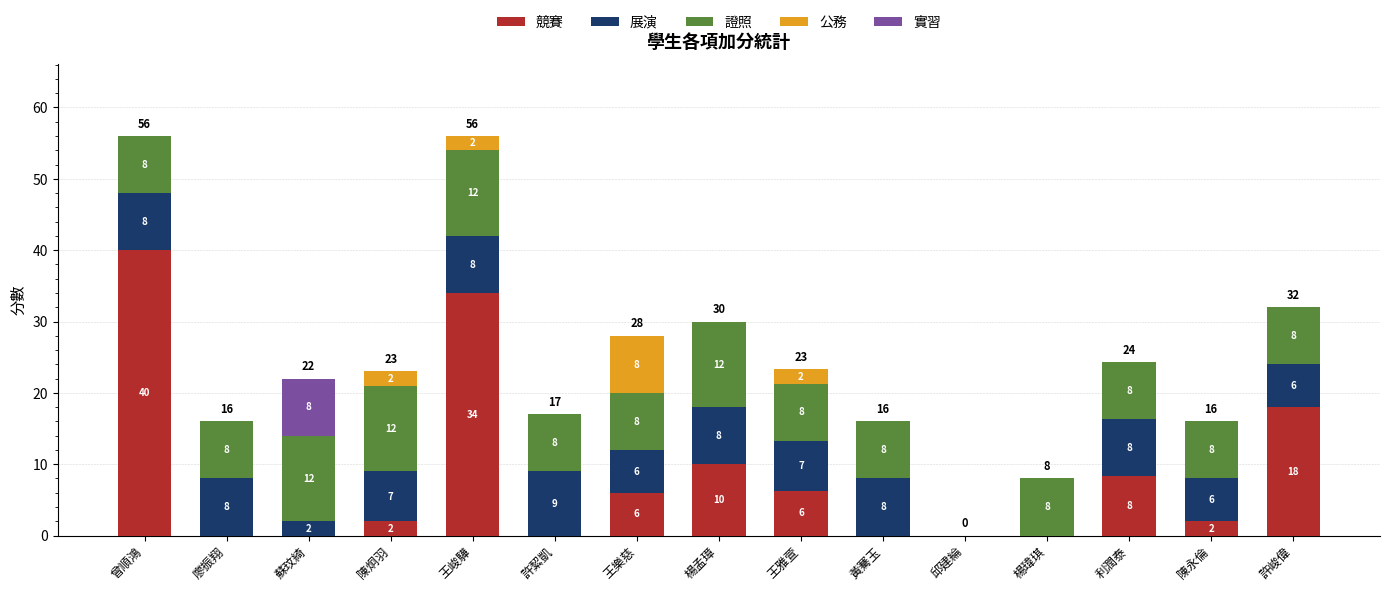

What is the maximum value for 競賽?

40.0